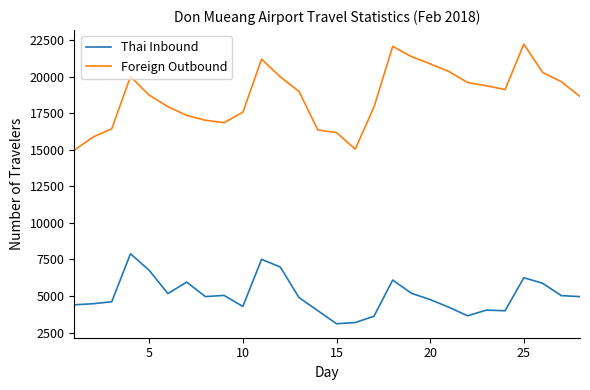

Rank the series by their average value, from highest to lowest.

Foreign Outbound, Thai Inbound